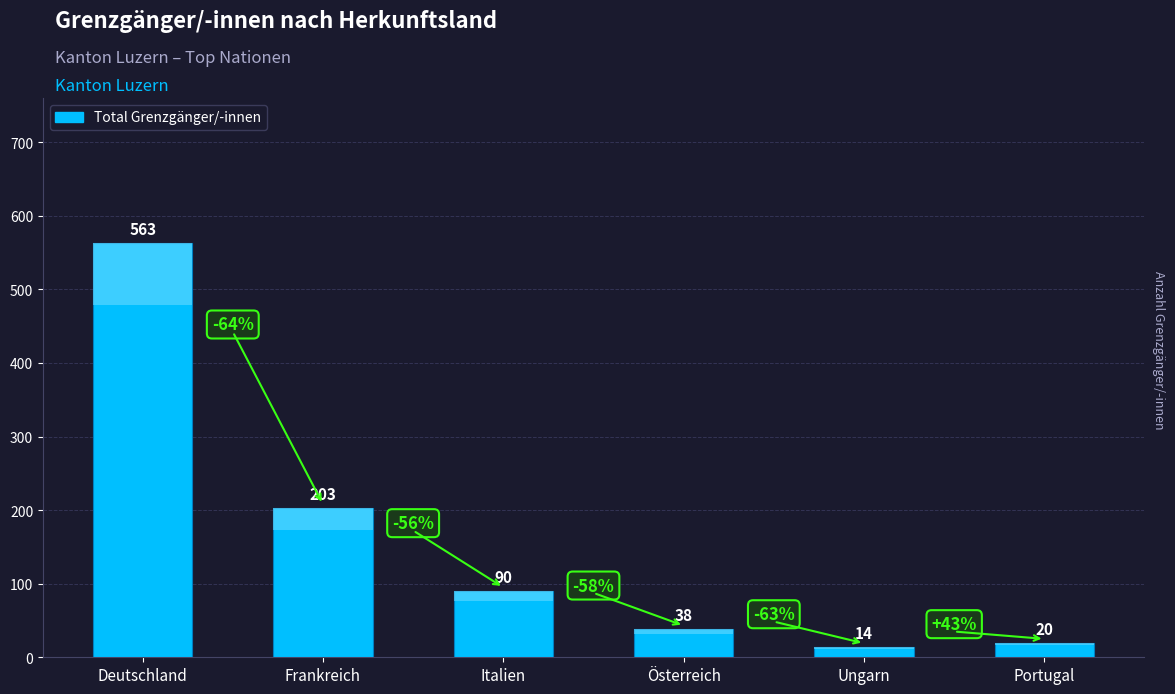

Are the bars grouped side by side (vs. stacked)?

No